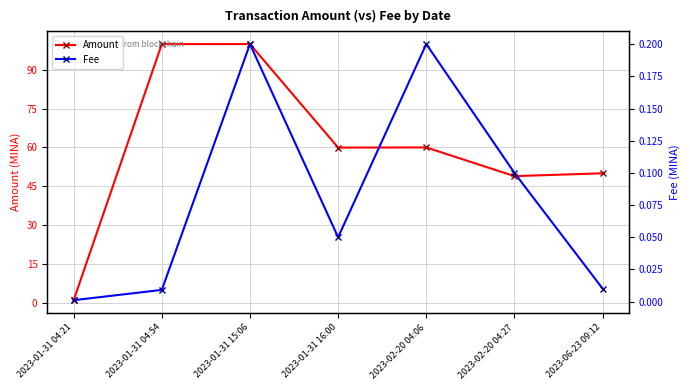

Does the chart have visible grid lines?

Yes